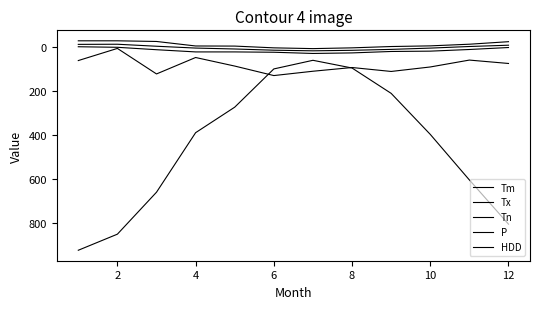

Which series has the largest range (max minus min)?

HDD